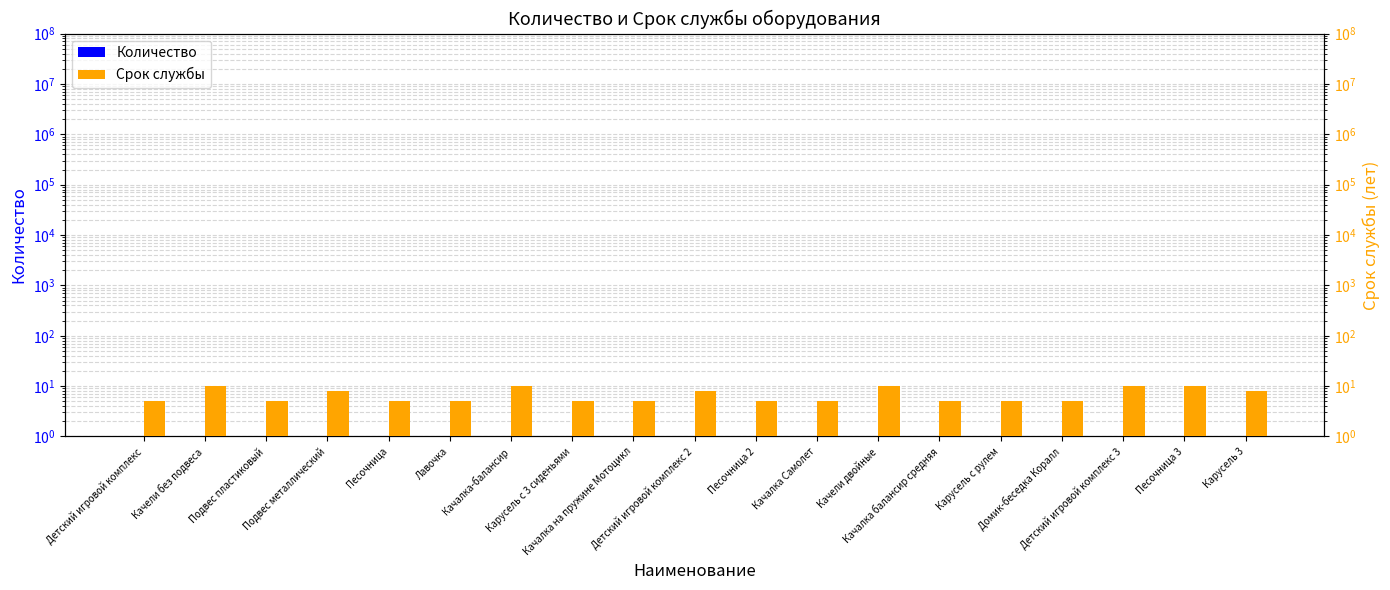

Which category has the highest value in the Количество series?

Детский игровой комплекс